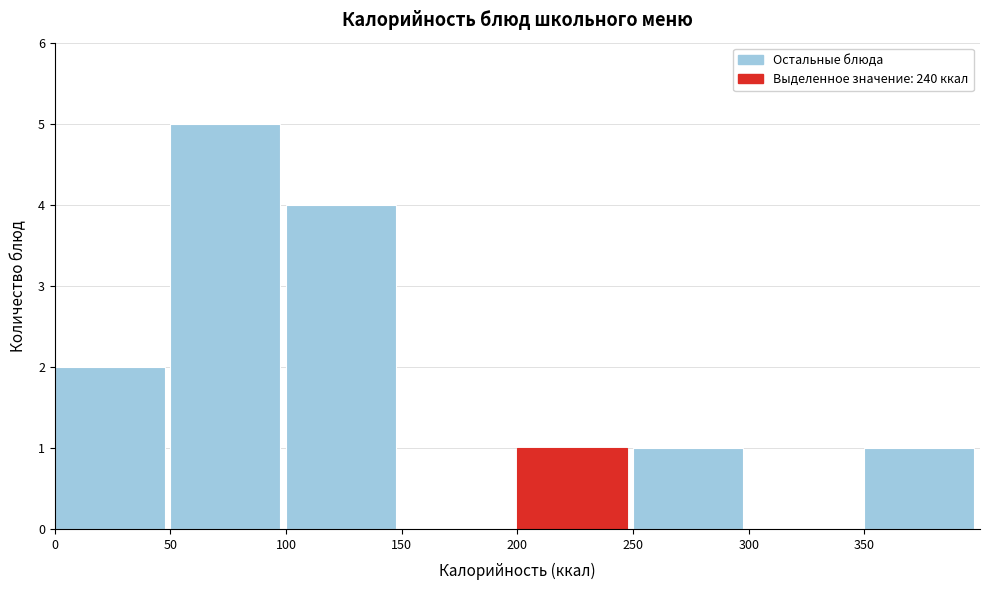

Reading left to right, list every bar in this chart as the range it spans on the x-axis followed by its height. The values are not printed on the chart, so give them approximately, as read against the axis.

0 to 50: 2
50 to 100: 5
100 to 150: 4
150 to 200: 0
200 to 250: 1
250 to 300: 1
300 to 350: 0
350 to 400: 1